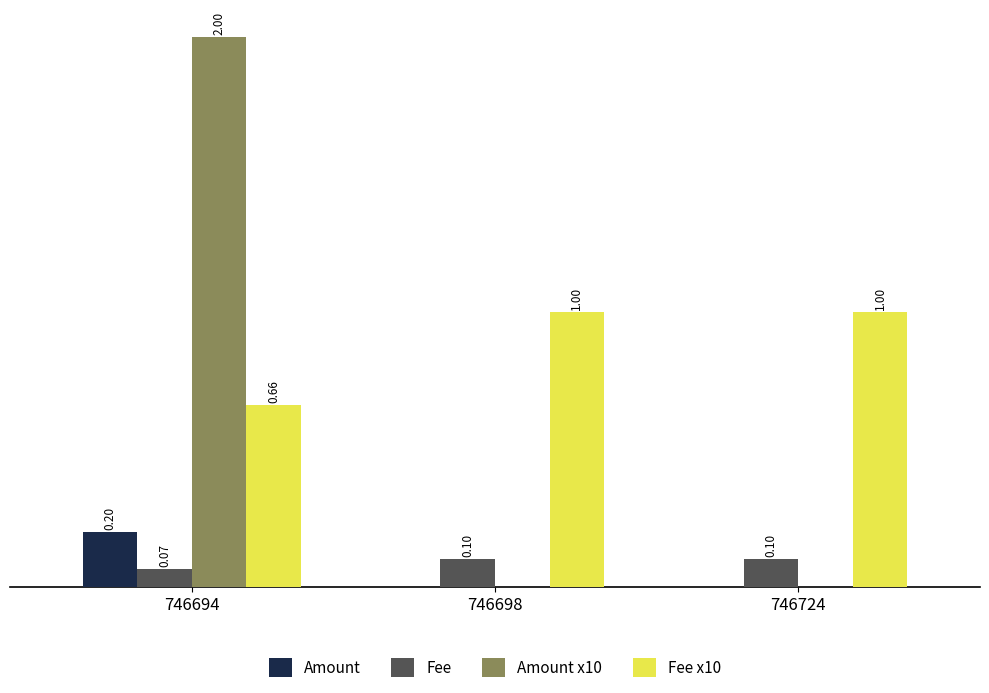

Are the bars horizontal?

No